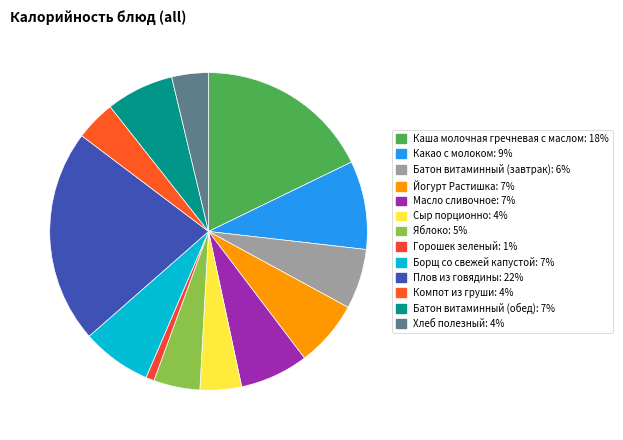

Rank the categories by value from highest to lowest.

Плов из говядины, Каша молочная гречневая с маслом, Какао с молоком, Борщ со свежей капустой, Масло сливочное, Батон витаминный (обед), Йогурт Растишка, Батон витаминный (завтрак), Яблоко, Сыр порционно, Компот из груши, Хлеб полезный, Горошек зеленый